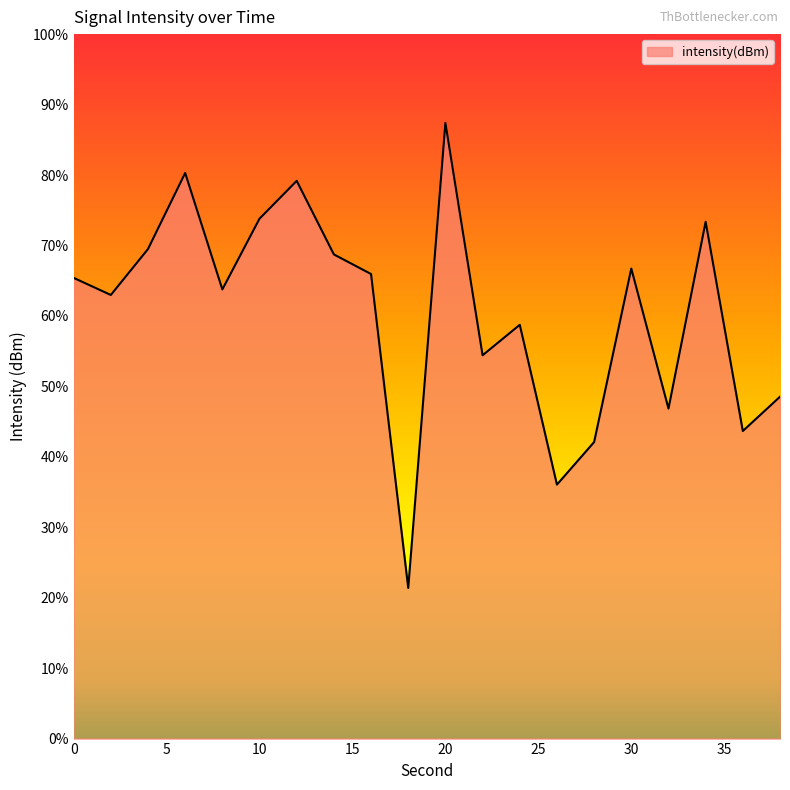

The value at 38 is -135.4. True or false?

True